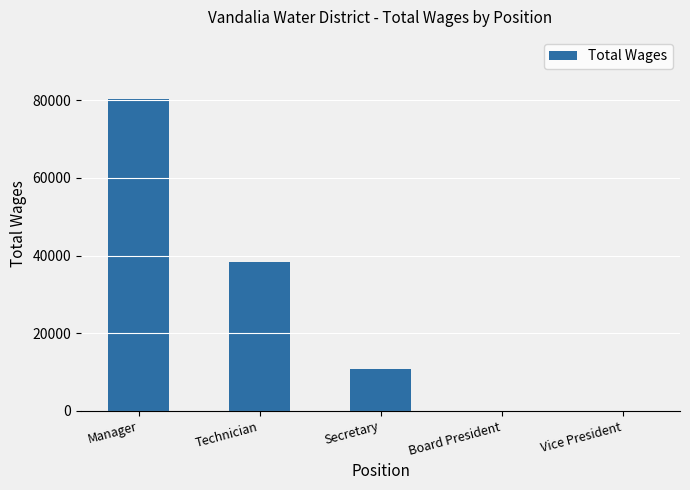

What is the maximum value shown in the chart?

80306